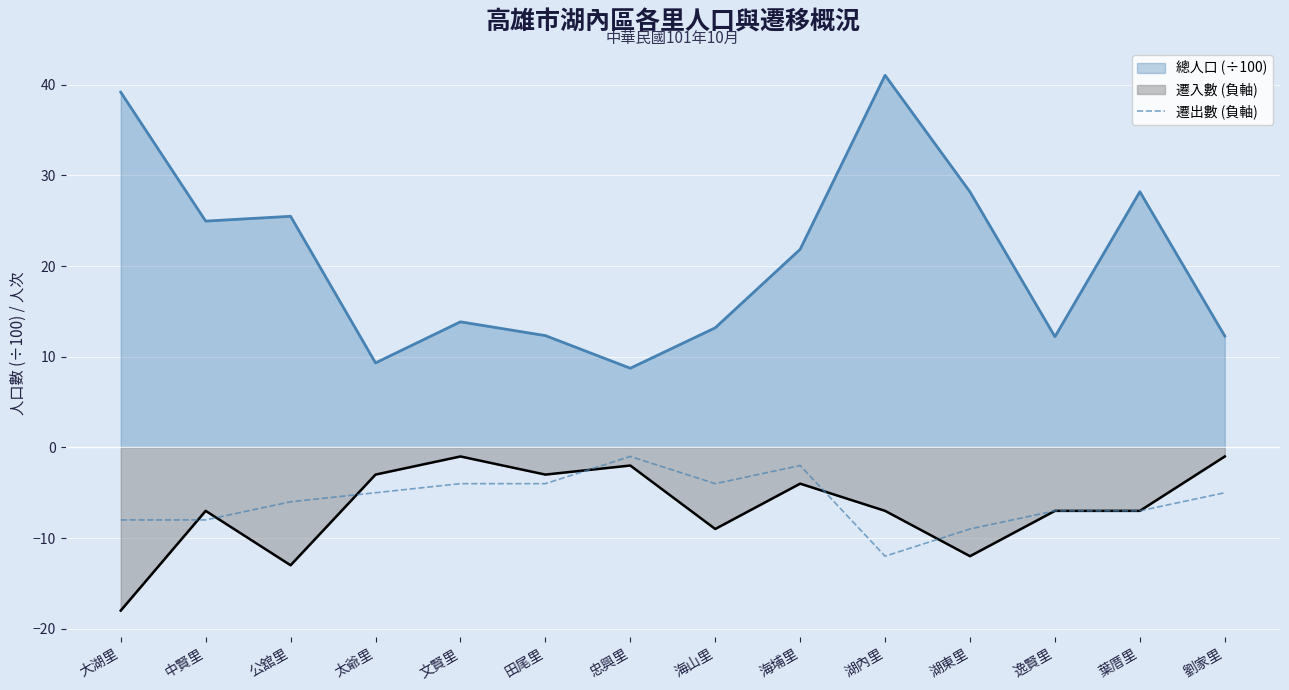

What is the spread (max minus min) of values at 中賢里?

33.0